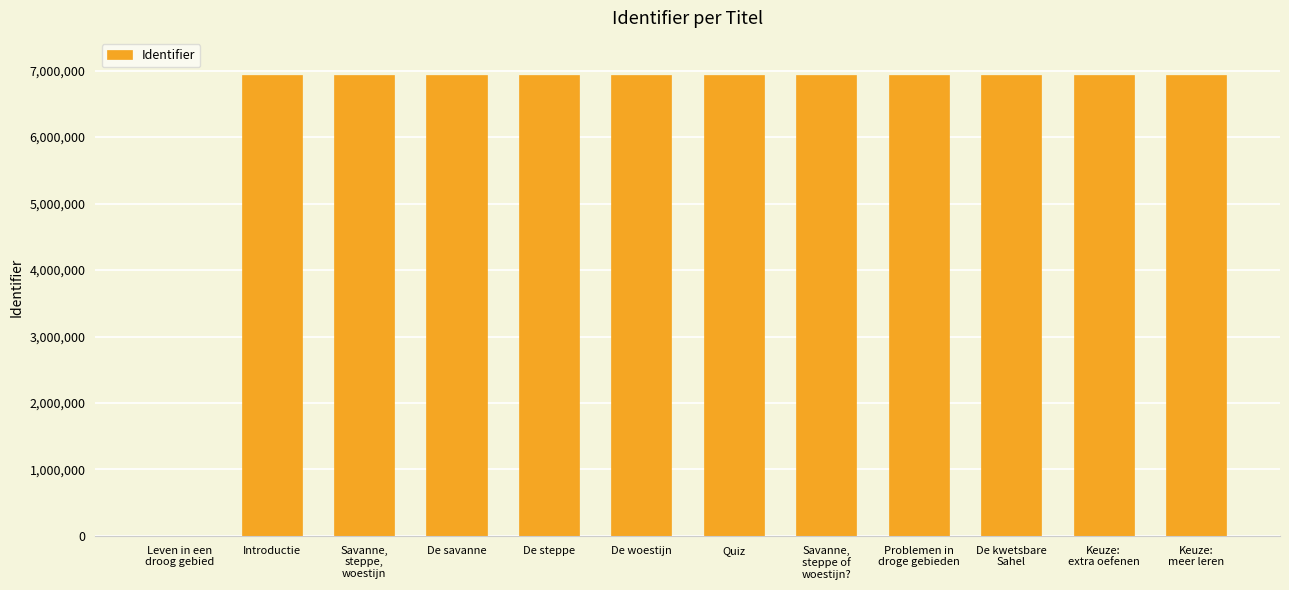

What is the sum of all values?

76309566